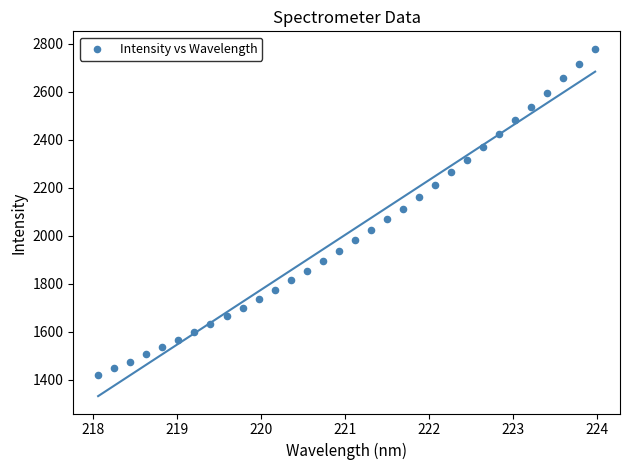

What is the range of X values (max minus min)?

5.9